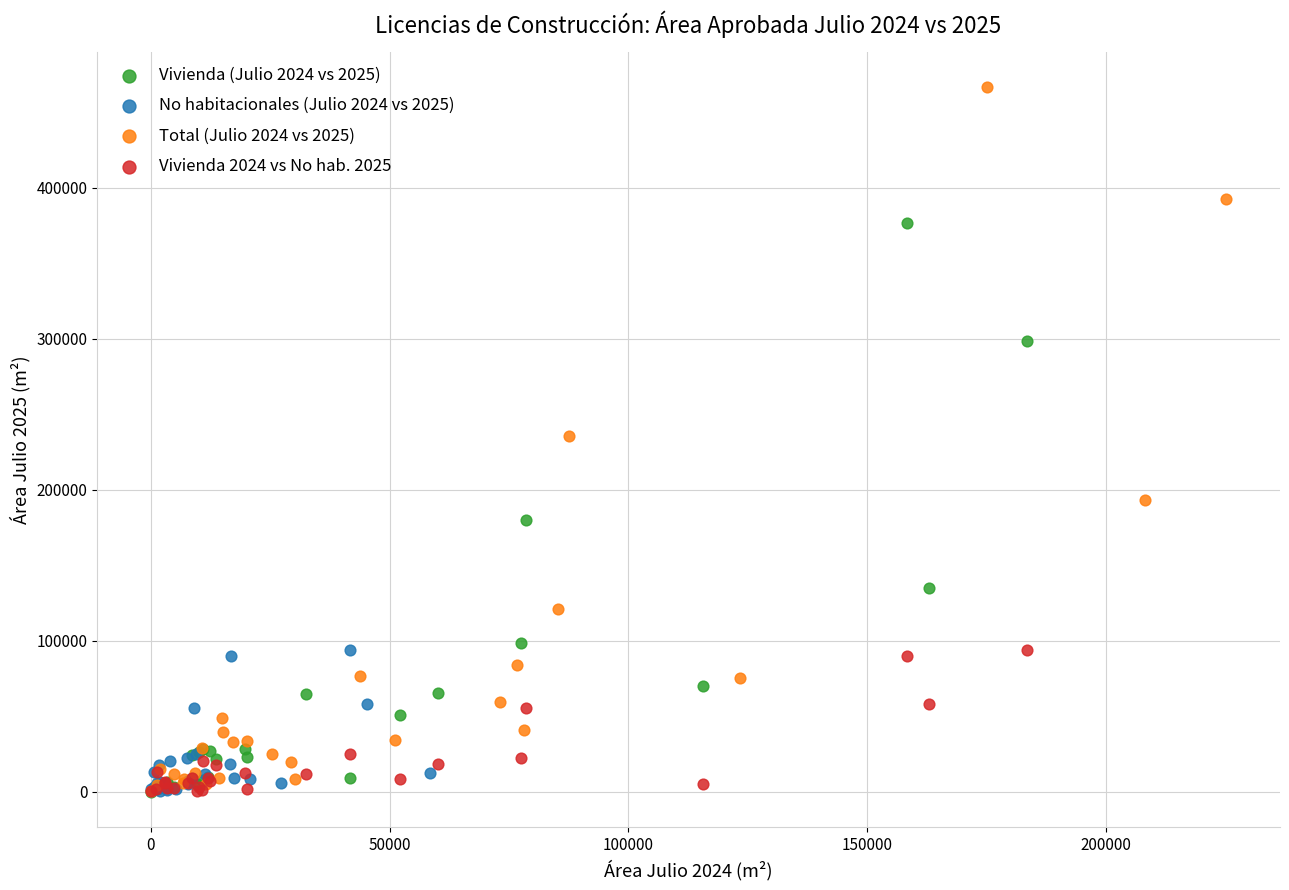

Which series contains the highest Y value?

Total (Julio 2024 vs 2025)